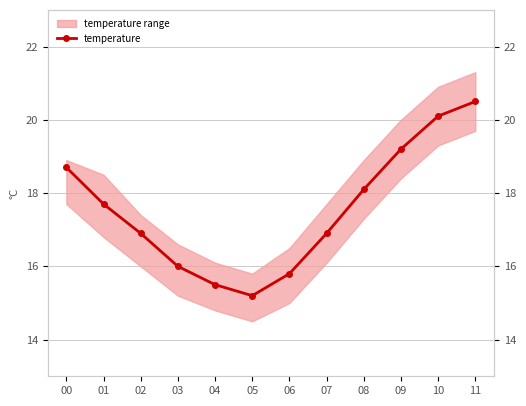

Does the chart have visible grid lines?

Yes